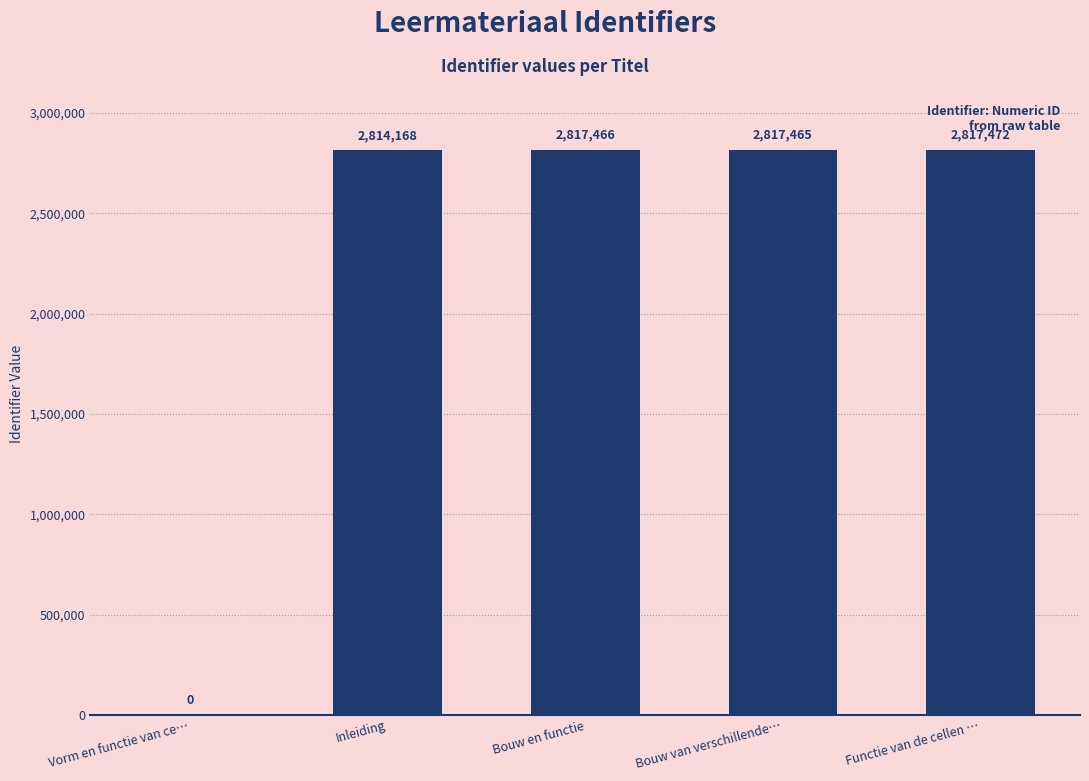

Where does the data first go above 2817465?

Bouw en functie